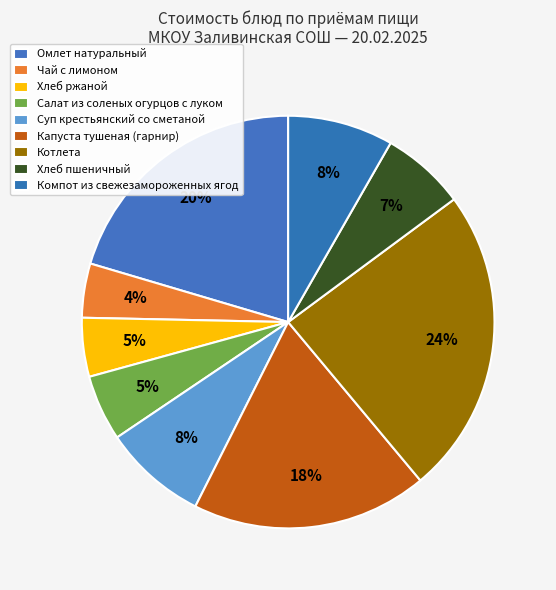

To the nearest percent, what is the average slice percentage?

11%